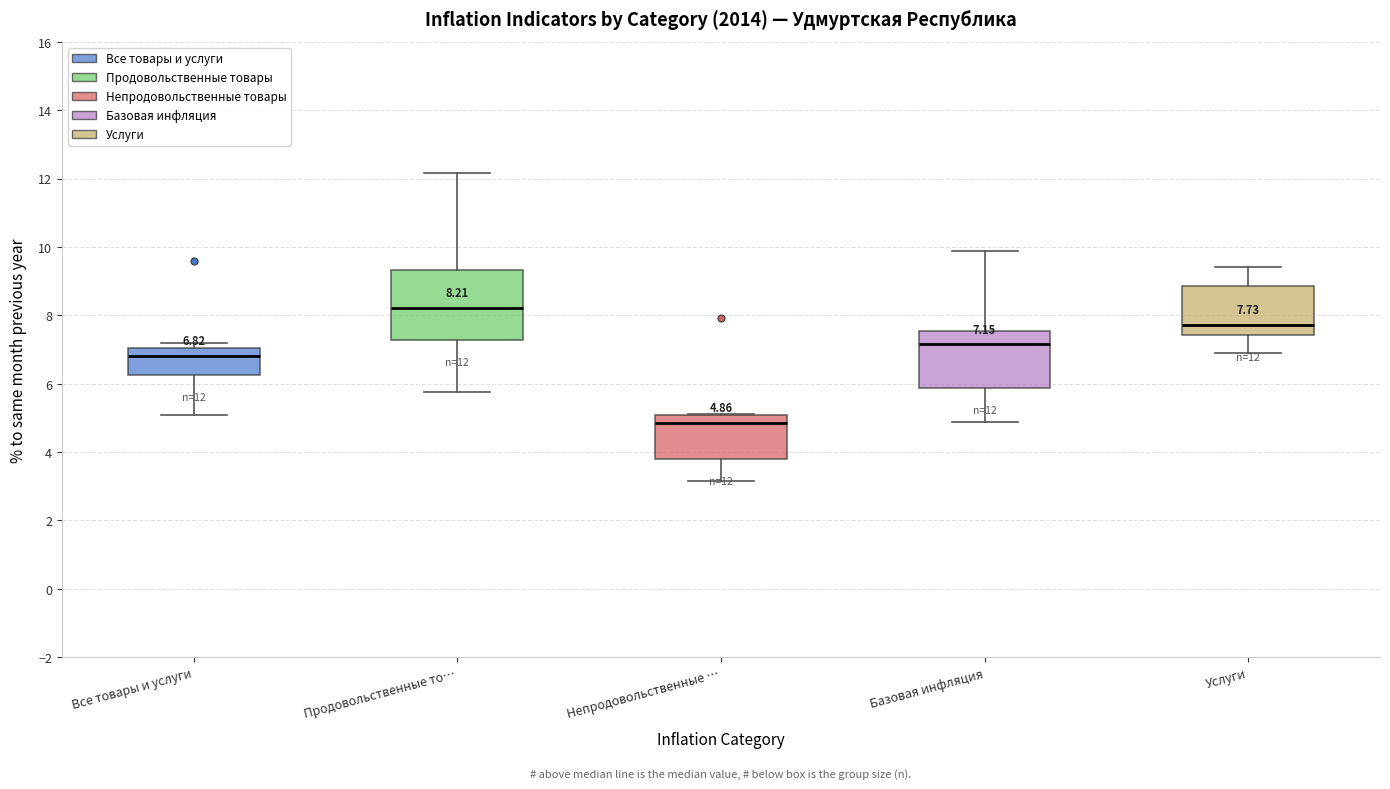

Which box is the tallest, from its lower edge to its upper edge?

Продовольственные то…